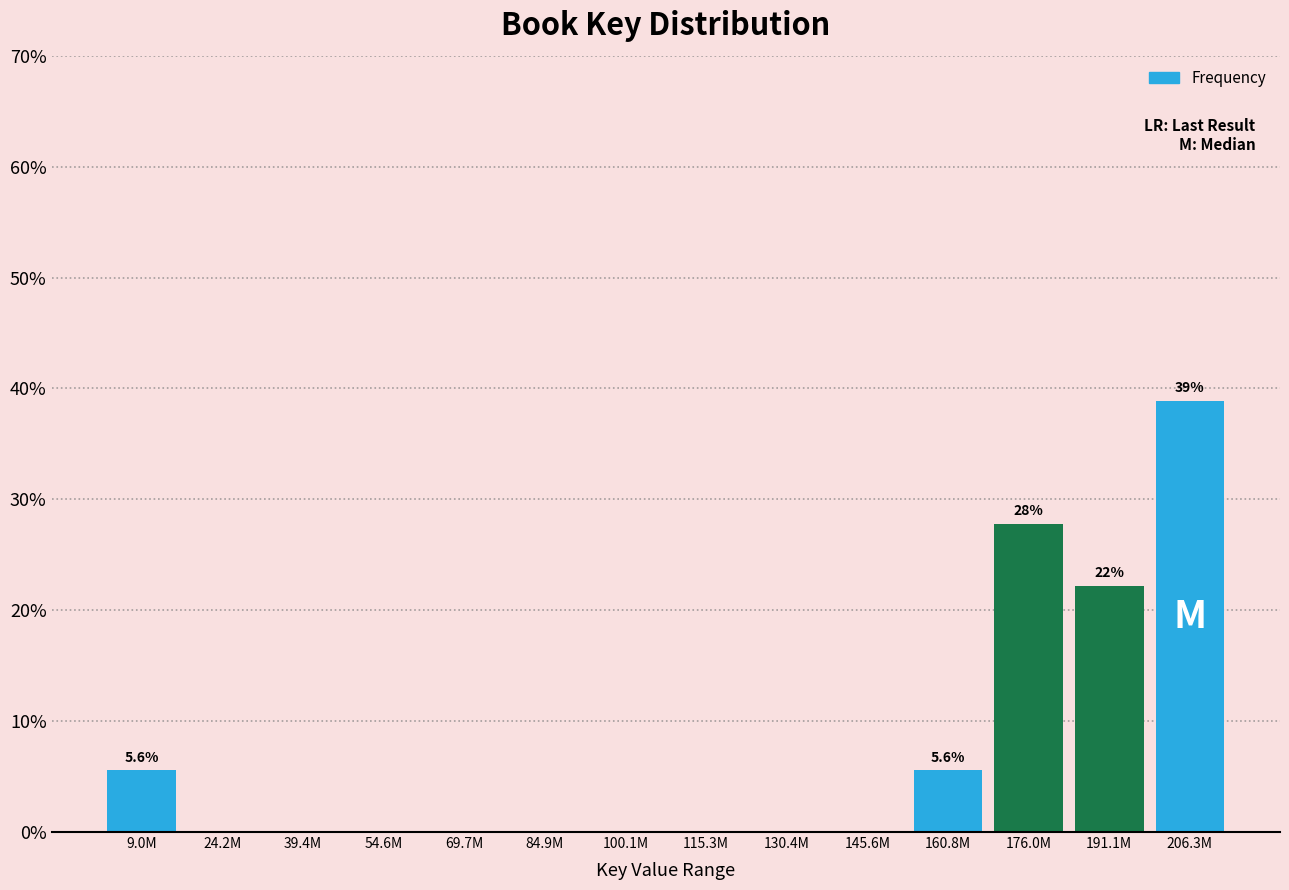

Reading right to left, transcribe all the data shown in this chart.

206.3M=38.9	191.1M=22.2	176.0M=27.8	160.8M=5.6	145.6M=0.0	130.4M=0.0	115.3M=0.0	100.1M=0.0	84.9M=0.0	69.7M=0.0	54.6M=0.0	39.4M=0.0	24.2M=0.0	9.0M=5.6